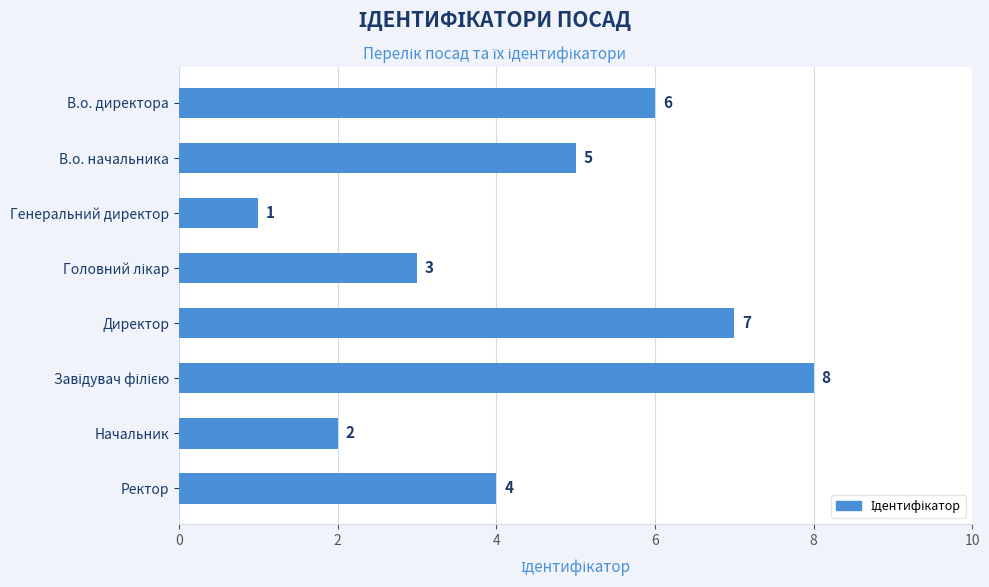

Reading bottom to top, what are all the values shown in this chart?

4	2	8	7	3	1	5	6